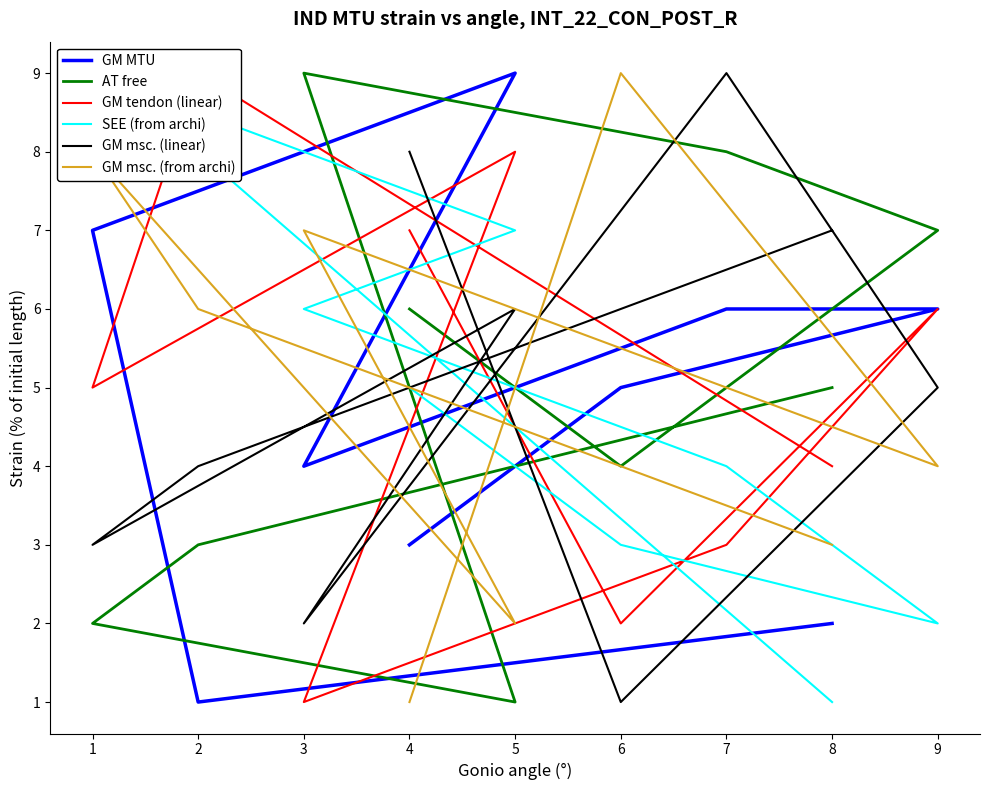

What are all the series names shown in the legend?

GM MTU, AT free, GM tendon (linear), SEE (from archi), GM msc. (linear), GM msc. (from archi)